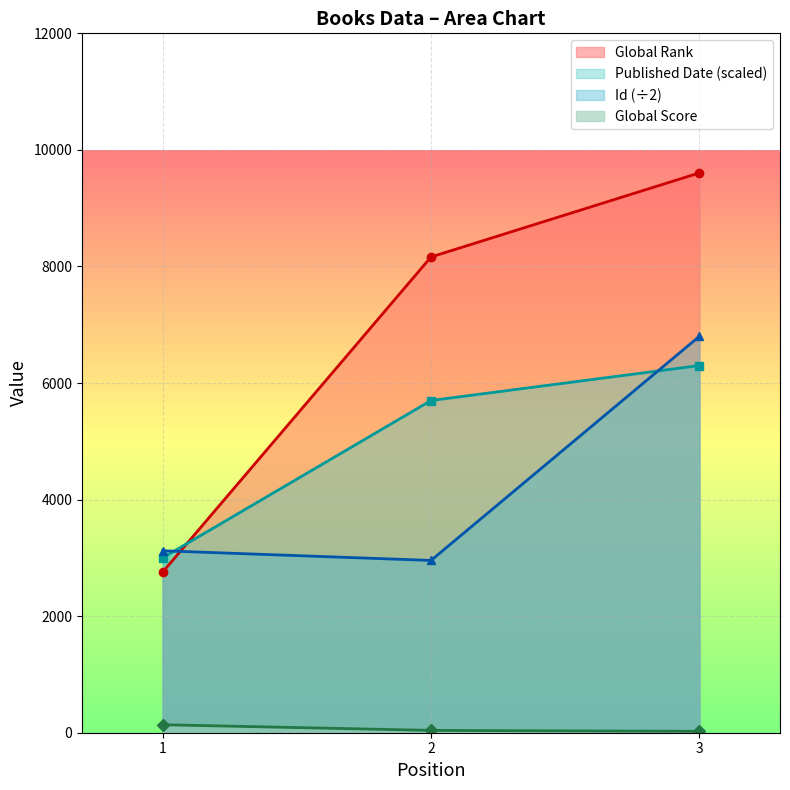

At how many categories does at least one series exceed 9199?

1